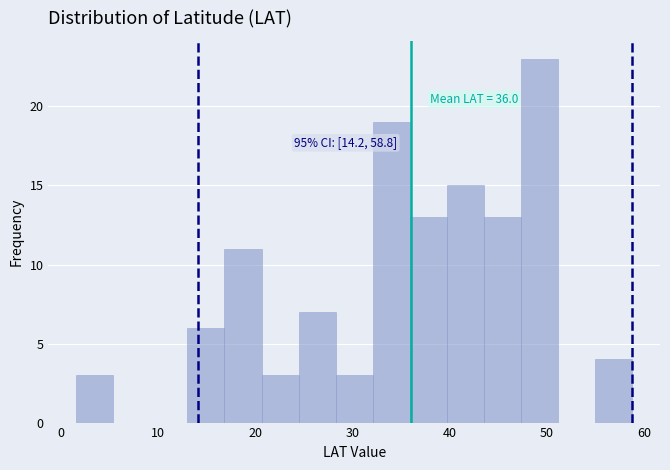

Read against the x-axis, roughly where is the centre of the tallest bar?

49